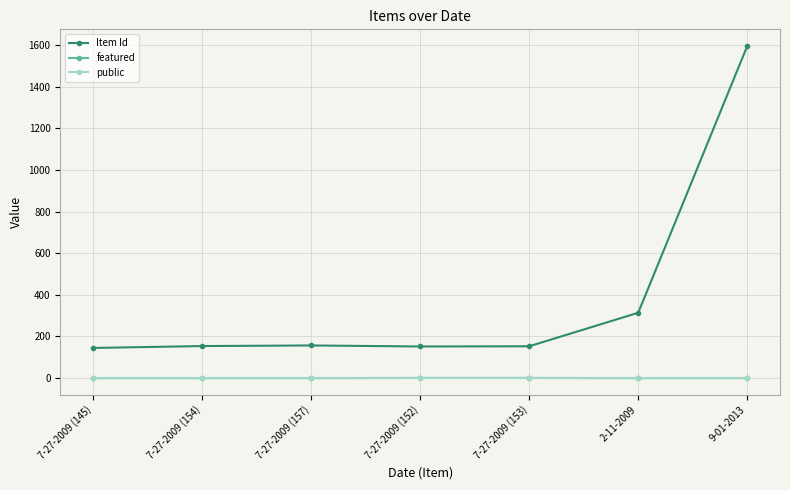

What value does the public series have at 7-27-2009 (145)?

1